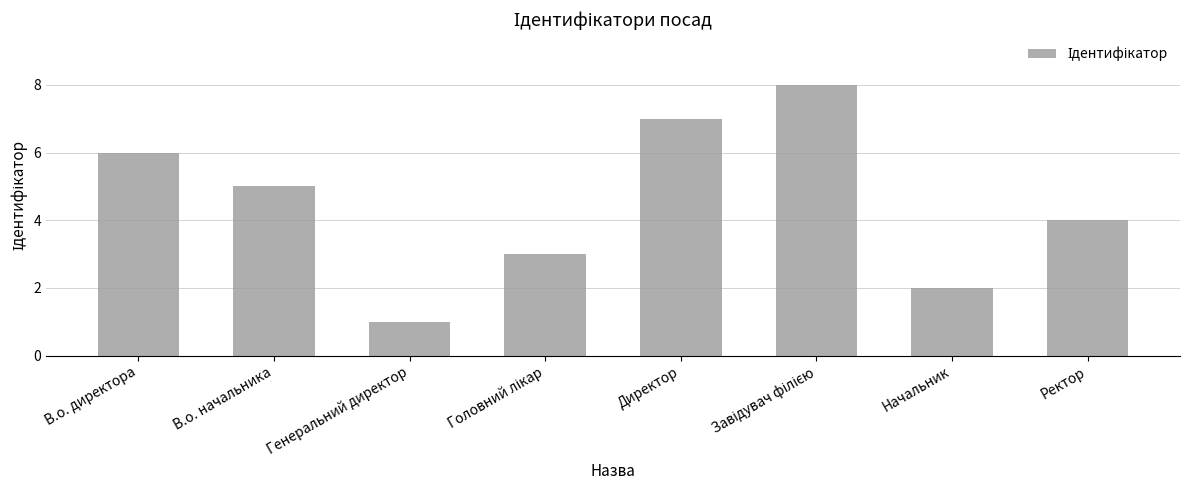

Is it true that the value at Директор is 7?

True